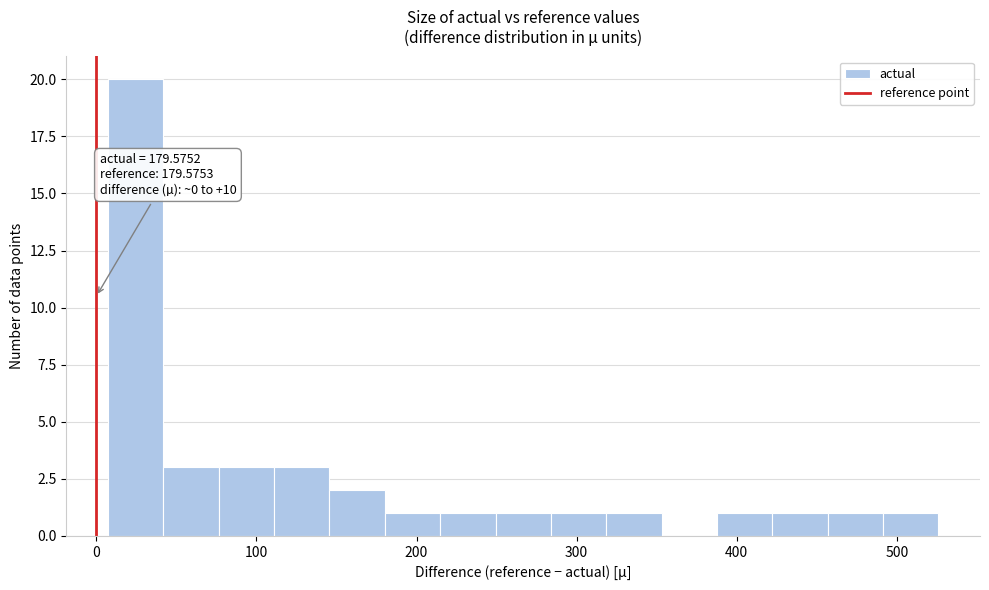

Around what value on the x-axis is the tallest bar? Give the approximate position of its centre, as read against the axis.

20